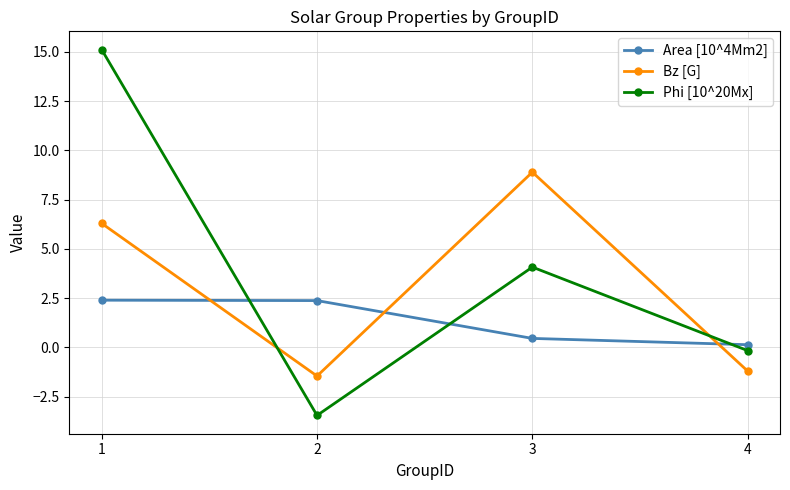

At how many categories does at least one series exceed 11?

1